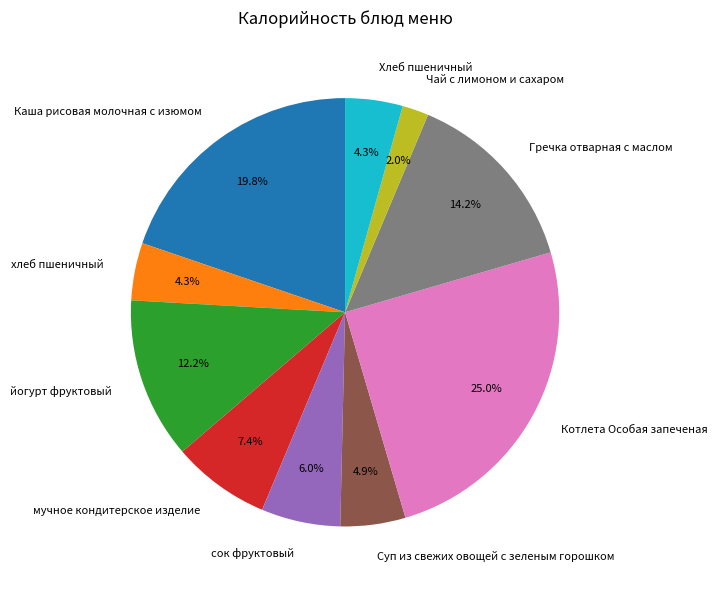

What percentage is the сок фруктовый slice, to the nearest percent?

6%